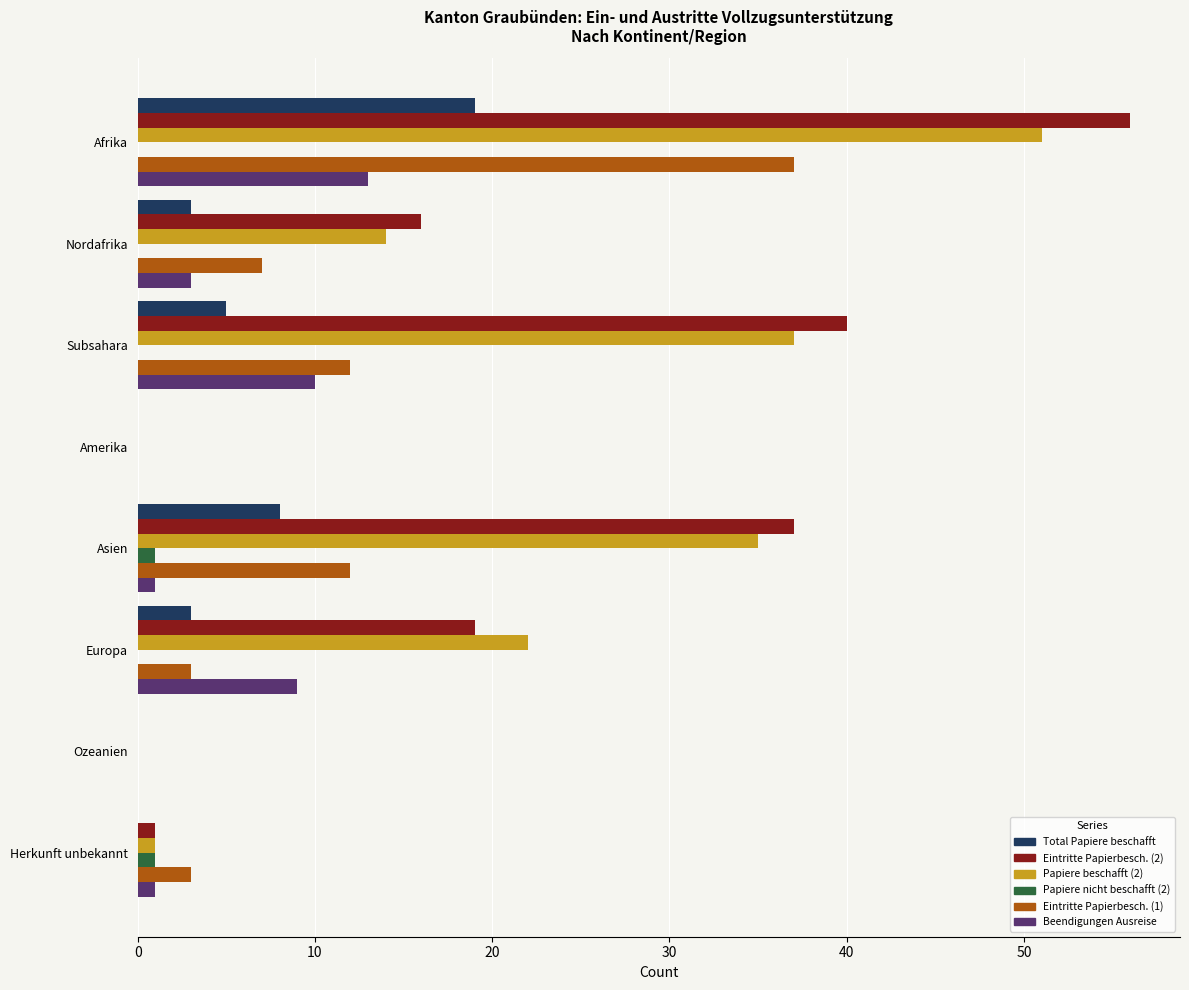

At which category does the chart reach its peak across all series?

Afrika